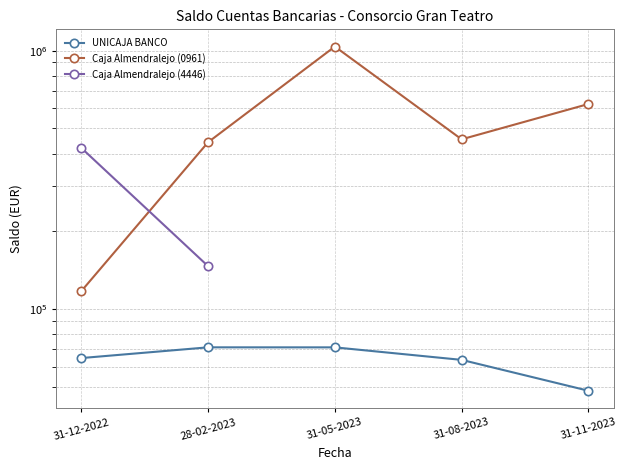

Does the chart have visible grid lines?

Yes